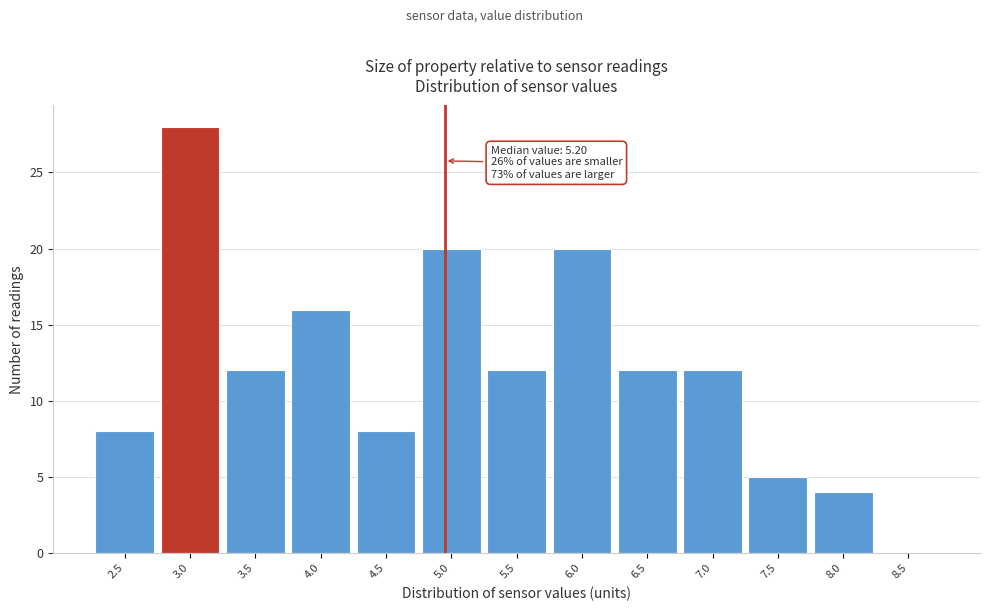

Reading left to right, list all the values displayed in this chart.

2.5=8	3.0=28	3.5=12	4.0=16	4.5=8	5.0=20	5.5=12	6.0=20	6.5=12	7.0=12	7.5=5	8.0=4	8.5=0